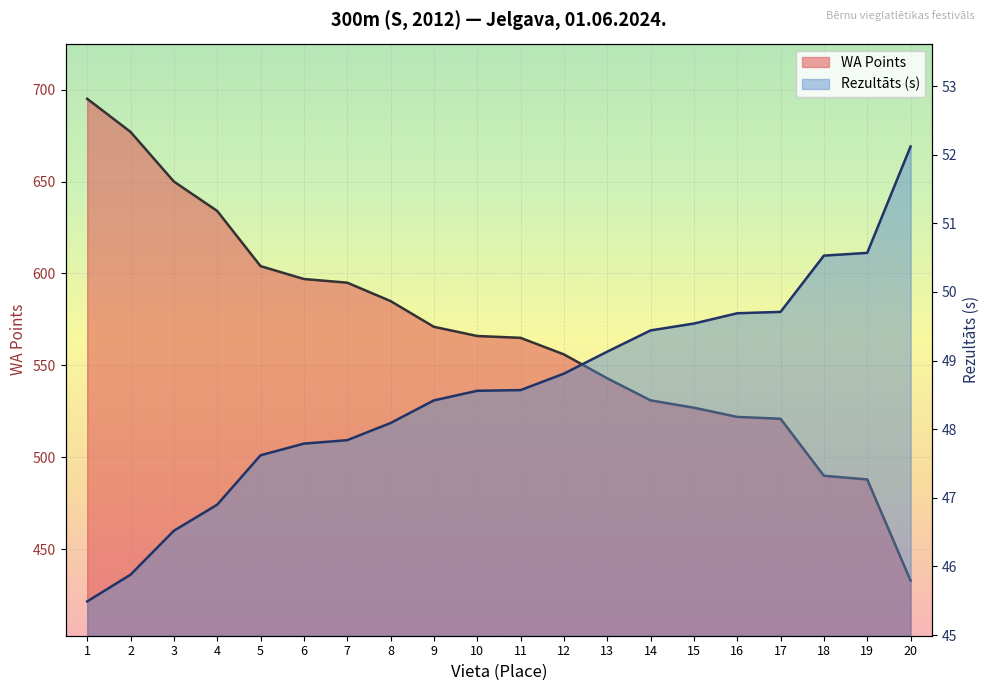

At 16, list the series in order from smallest to largest.

Rezultāts, WA